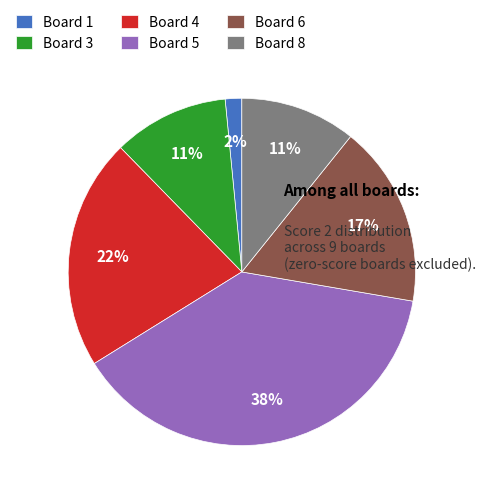

To the nearest percent, what percentage of the pie is Board 8?

11%